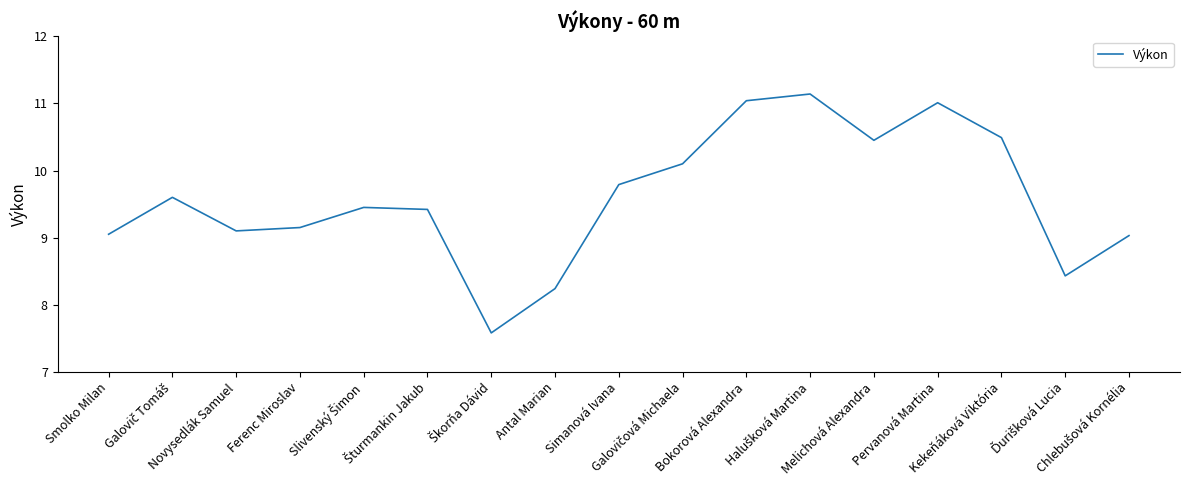

What is the difference between the maximum and minimum values?

3.6